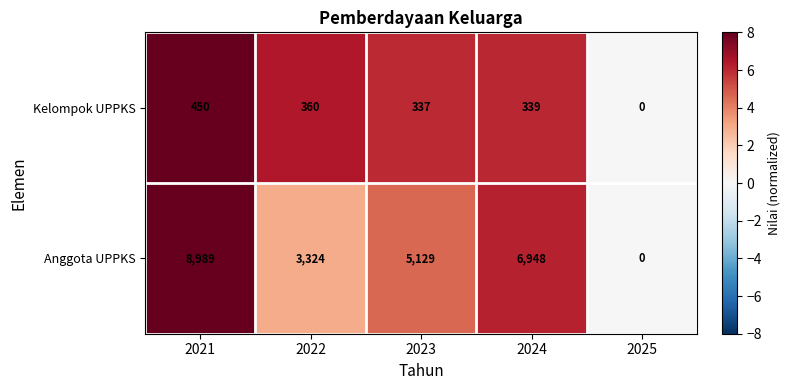

Reading right to left, transcribe all the data shown in this chart.

Kelompok UPPKS: 2025=0	2024=339	2023=337	2022=360	2021=450
Anggota UPPKS: 2025=0	2024=6948	2023=5129	2022=3324	2021=8989